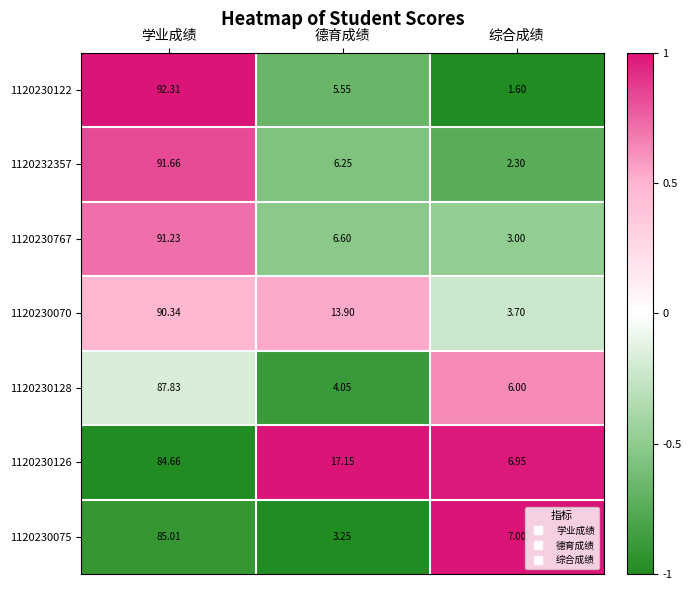

List the series in order of their peak value, highest first.

1120230122, 1120232357, 1120230767, 1120230070, 1120230128, 1120230075, 1120230126